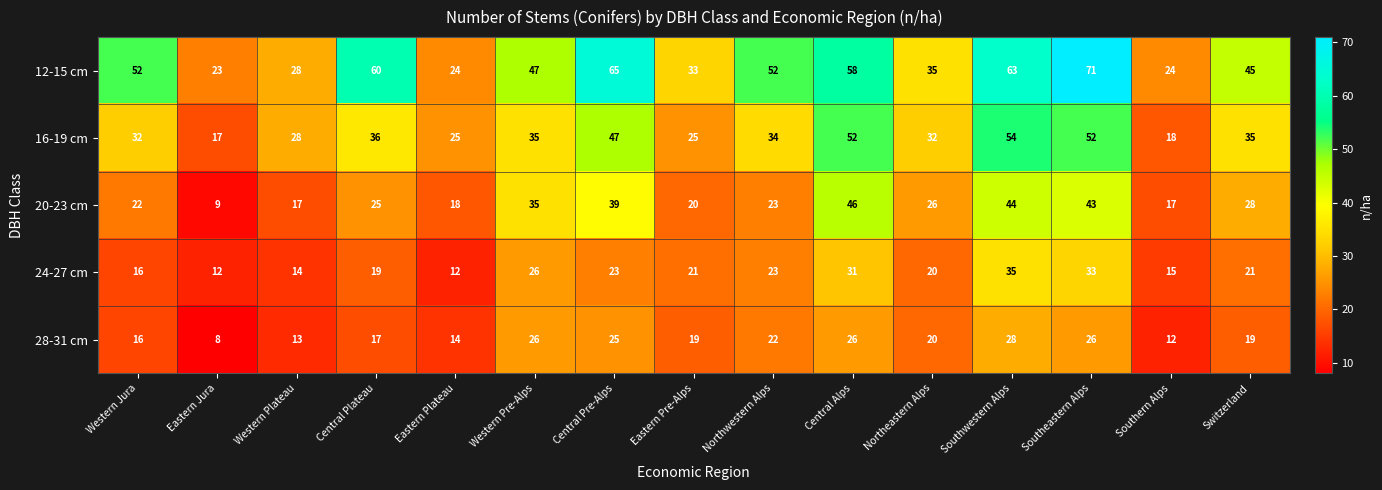

Rank the series by their maximum value, from highest to lowest.

12-15 cm, 16-19 cm, 20-23 cm, 24-27 cm, 28-31 cm